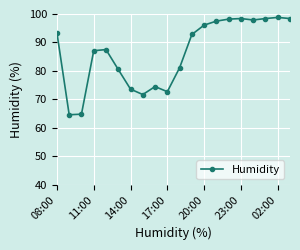

What is the smallest value displayed?

64.6